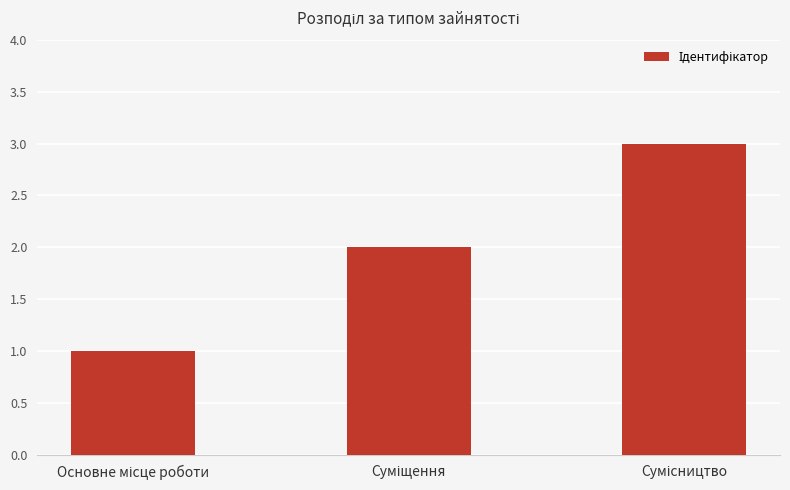

What is the difference between the maximum and minimum values?

2